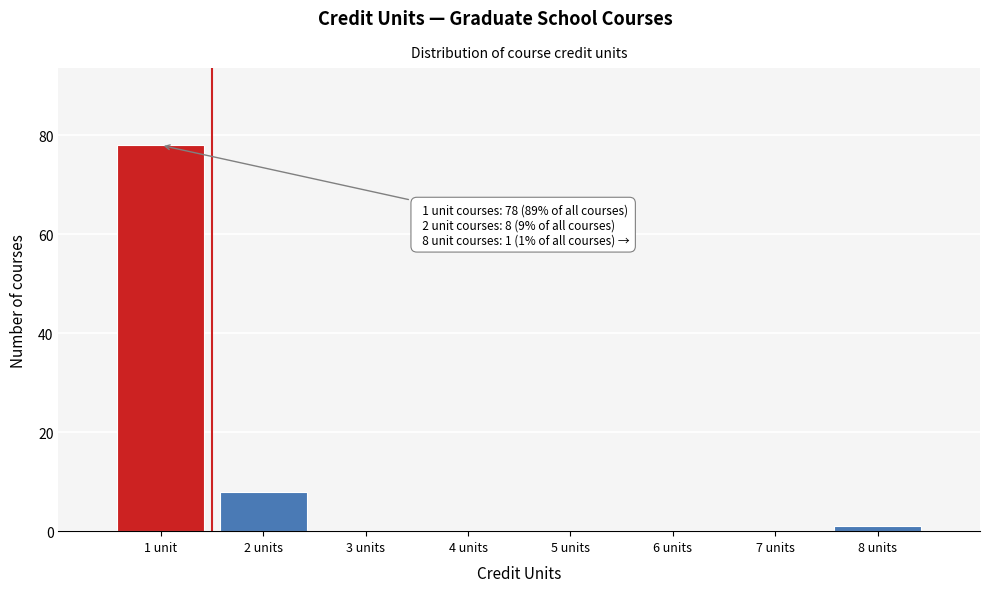

Reading left to right, transcribe all the data shown in this chart.

1 unit=78	2 units=8	3 units=0	4 units=0	5 units=0	6 units=0	7 units=0	8 units=1